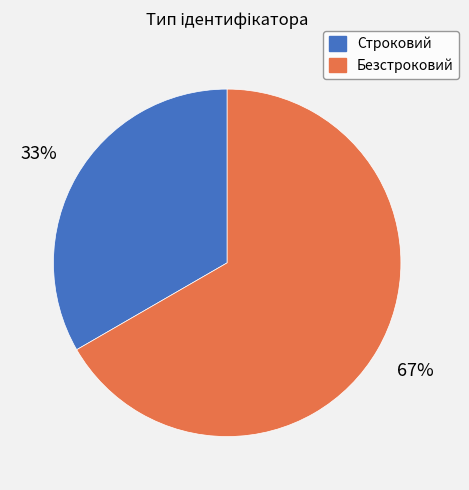

The Строковий slice represents 46% of the pie. True or false?

False